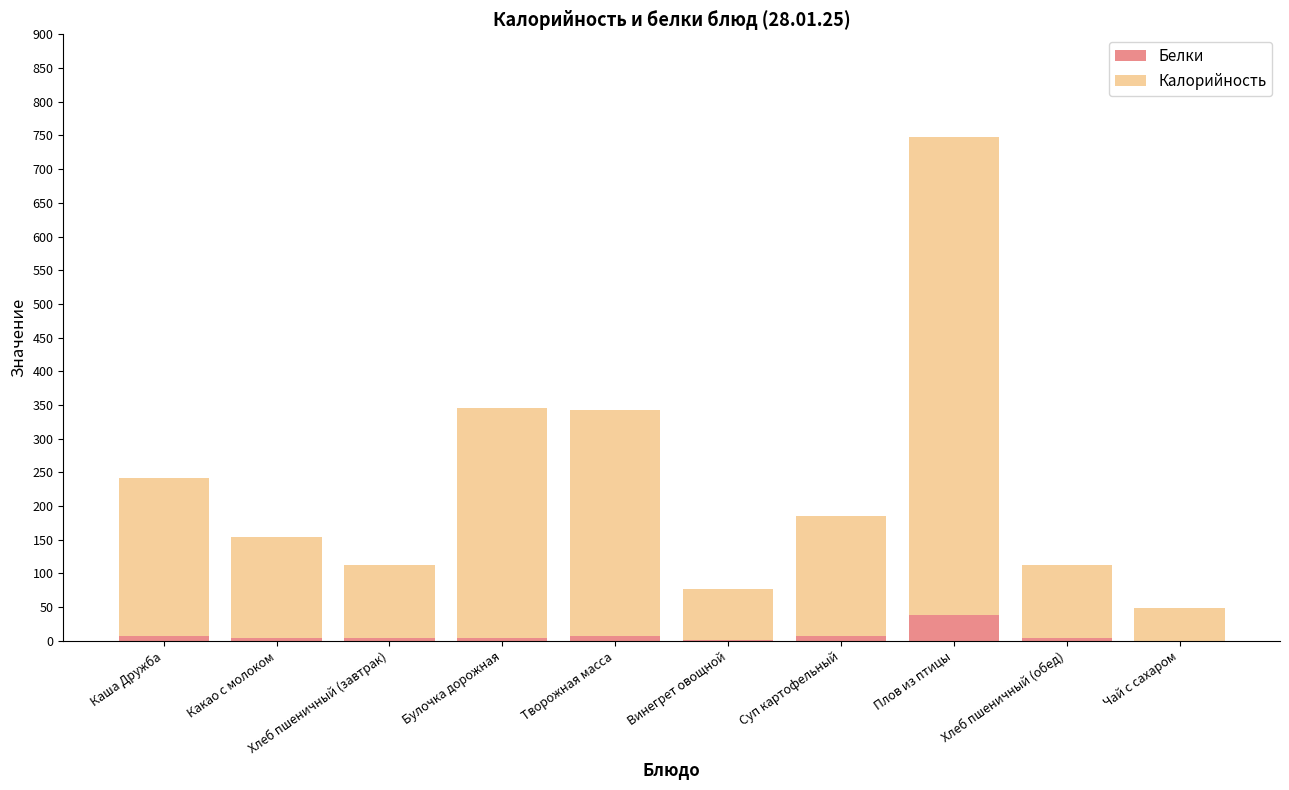

At which category is the sum across all series the highest?

Плов из птицы